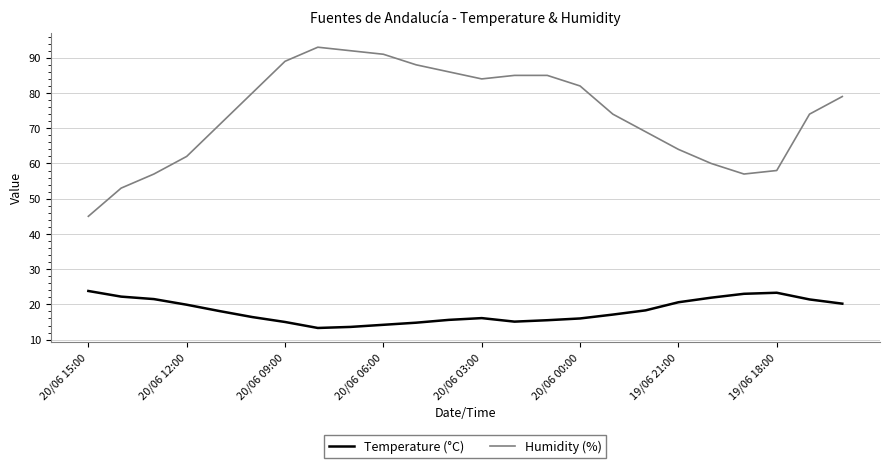

True or false: Temperature (°C) and Humidity (%) cross at least once.

False